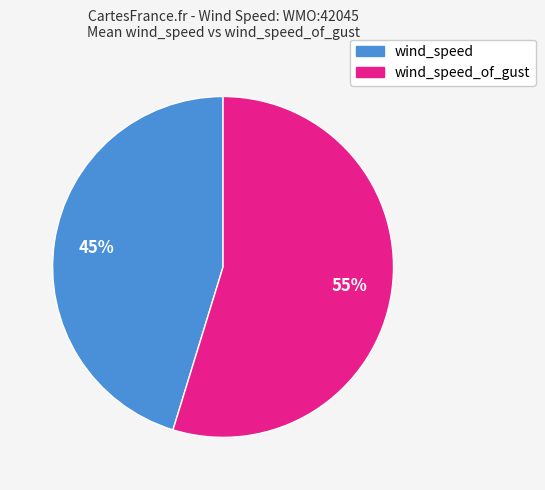

To the nearest percent, what is the average slice percentage?

50%